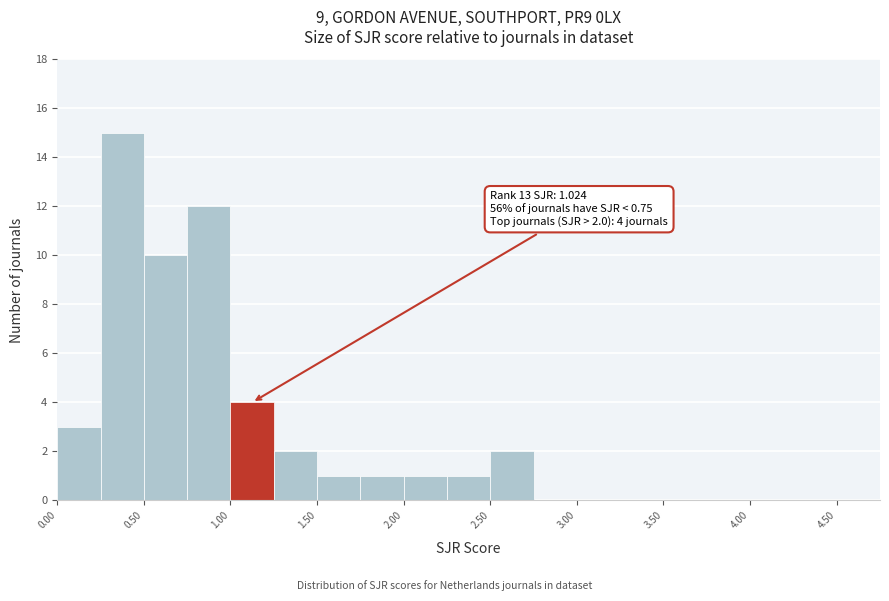

Over which range of the x-axis is the bar tallest?

0.25 to 0.50